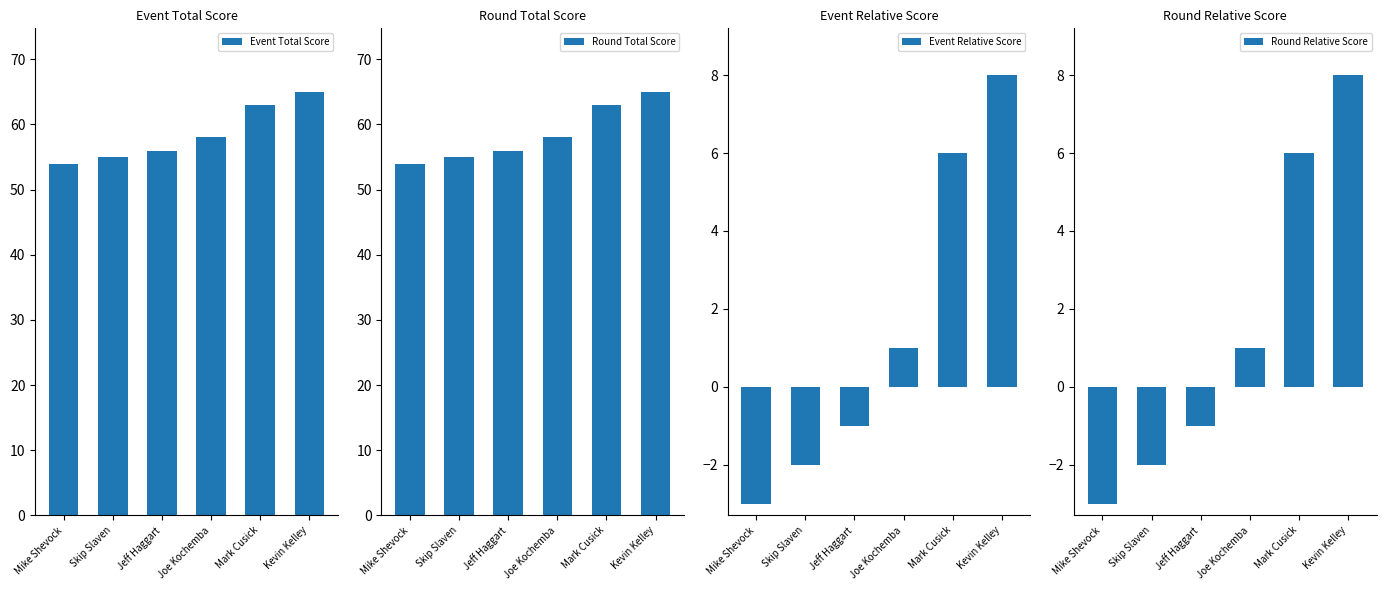

What is the label of the 2nd bar from the right?

Mark Cusick